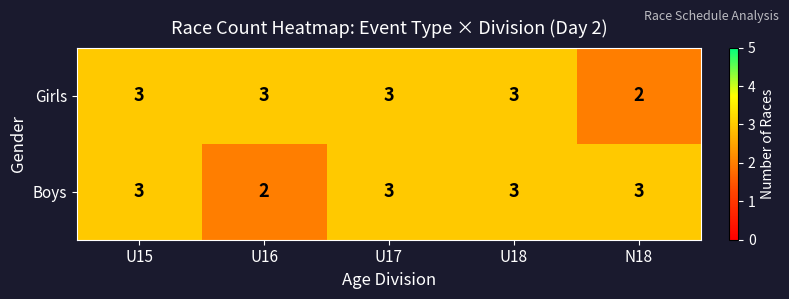

Reading left to right, transcribe all the data shown in this chart.

Girls: 3	3	3	3	2
Boys: 3	2	3	3	3